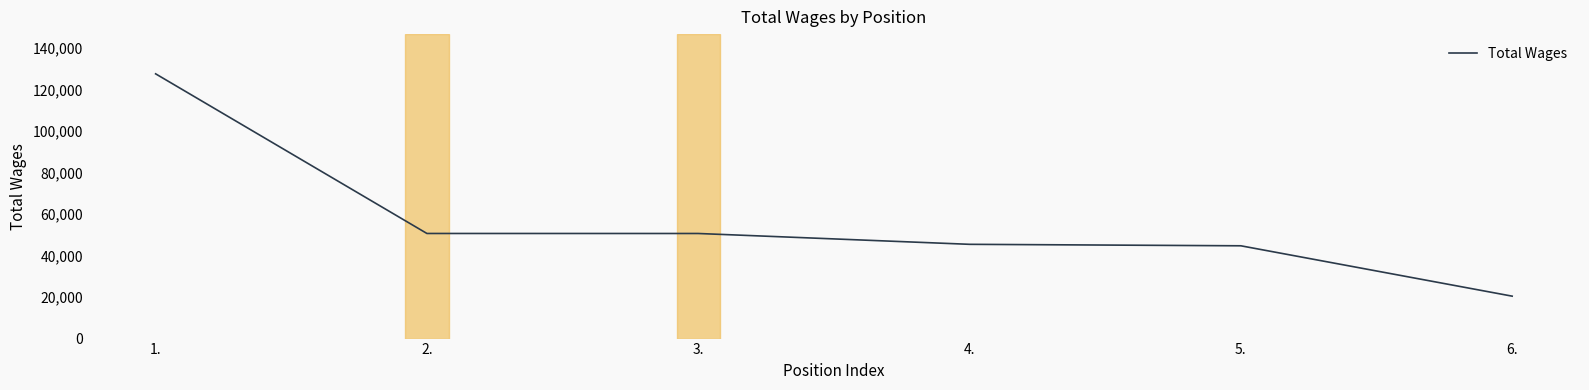

Is this an area chart (filled region under the line)?

No